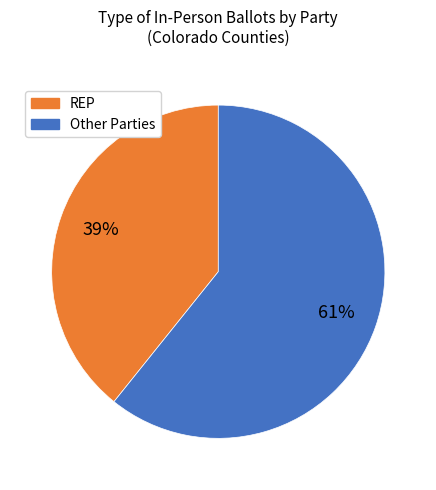

Between REP and Other Parties, which is larger?

Other Parties